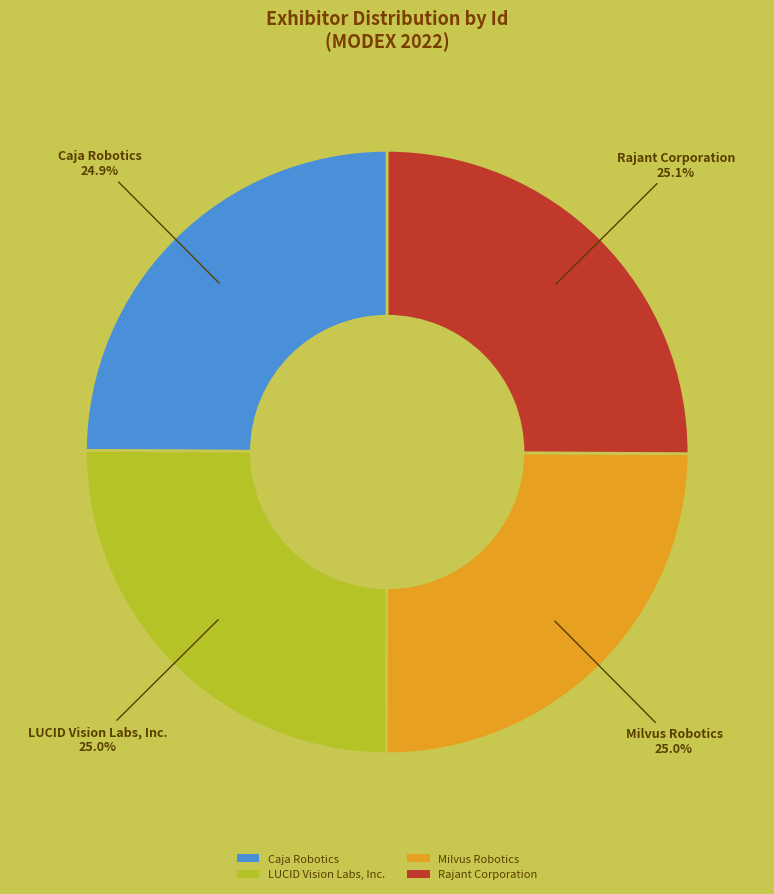

Is there a majority slice in this chart?

No